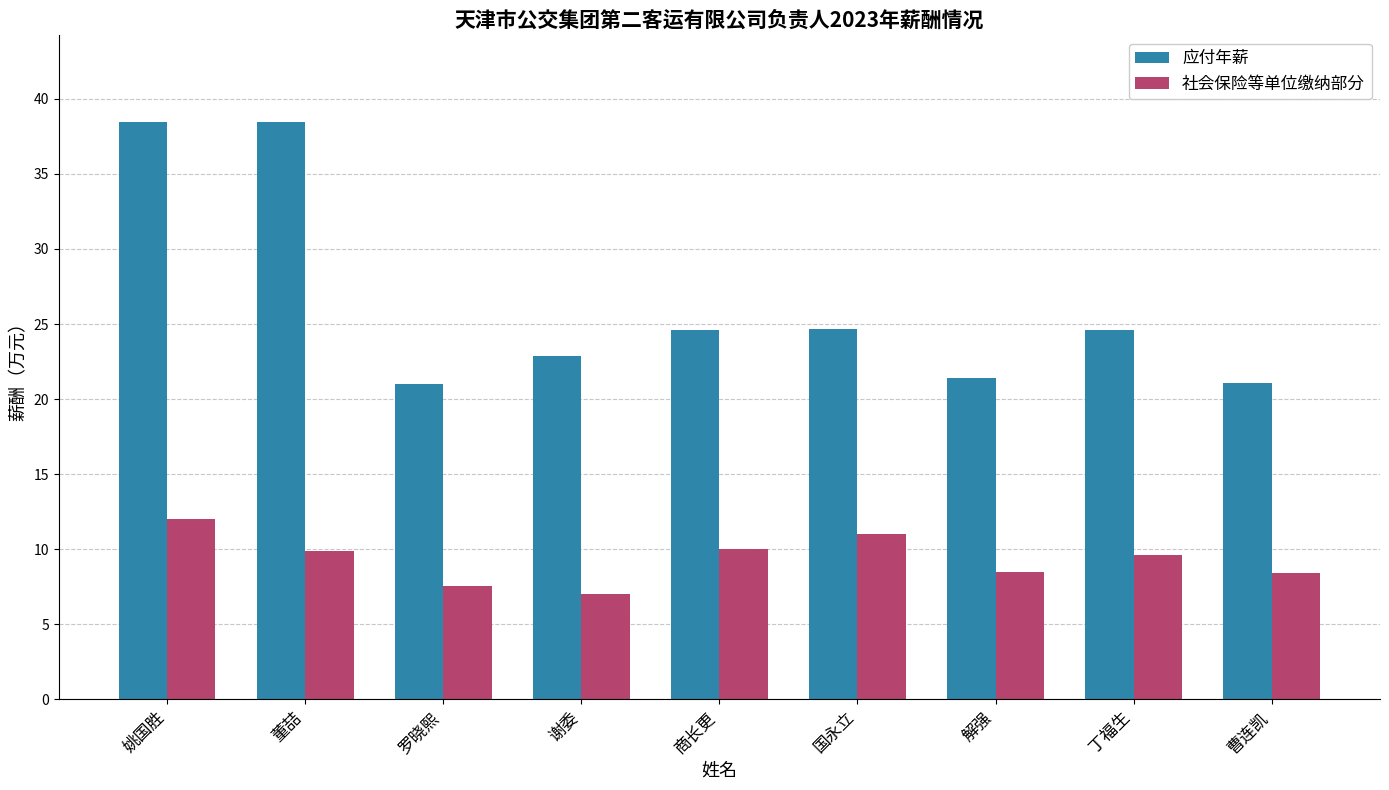

What is the label of the 3rd bar from the right?

解强